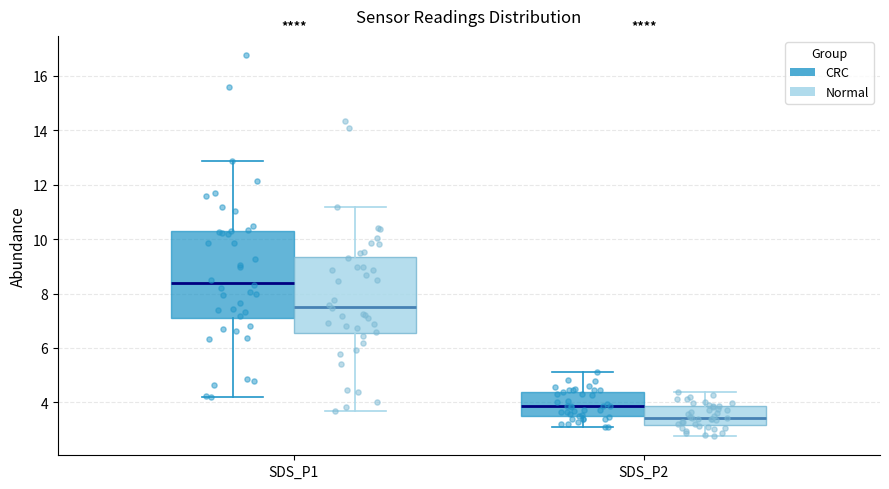

Which box is the tallest, from its lower edge to its upper edge?

SDS_P1 (CRC)